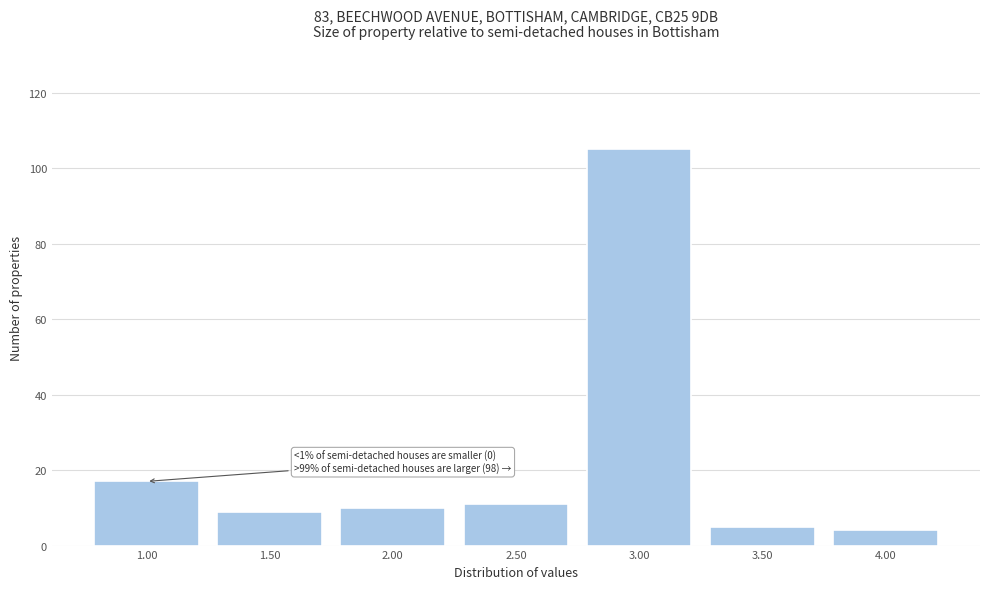

Reading left to right, transcribe all the data shown in this chart.

1.00=17	1.50=9	2.00=10	2.50=11	3.00=105	3.50=5	4.00=4